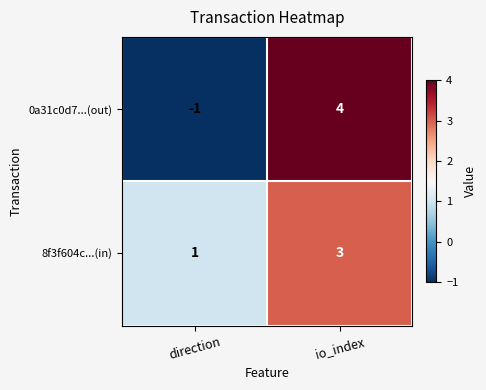

At which category does the chart reach its minimum across all series?

direction